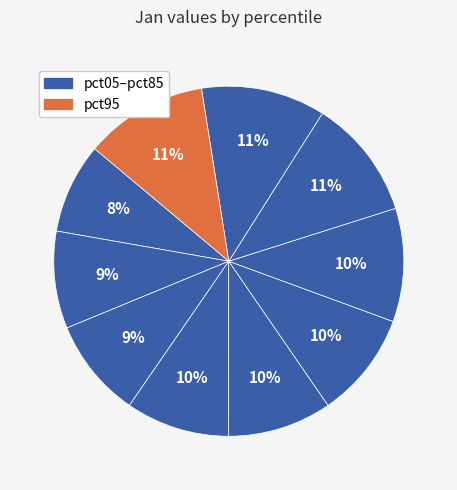

Count the number of slices in the pie.

10